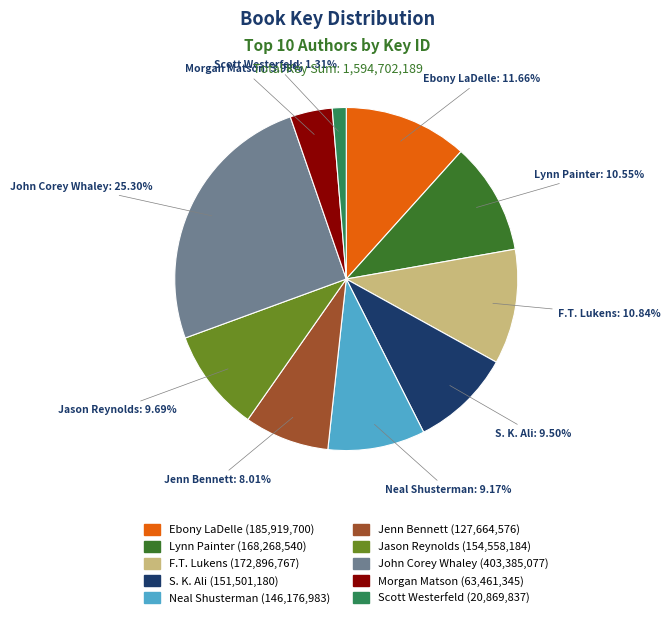

Which category has the smallest portion of the pie?

Scott Westerfeld